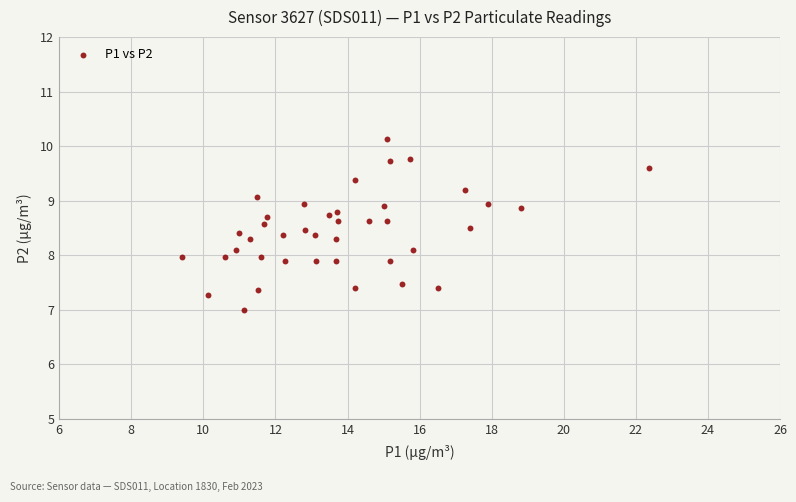

What is the range of X values (max minus min)?

13.0